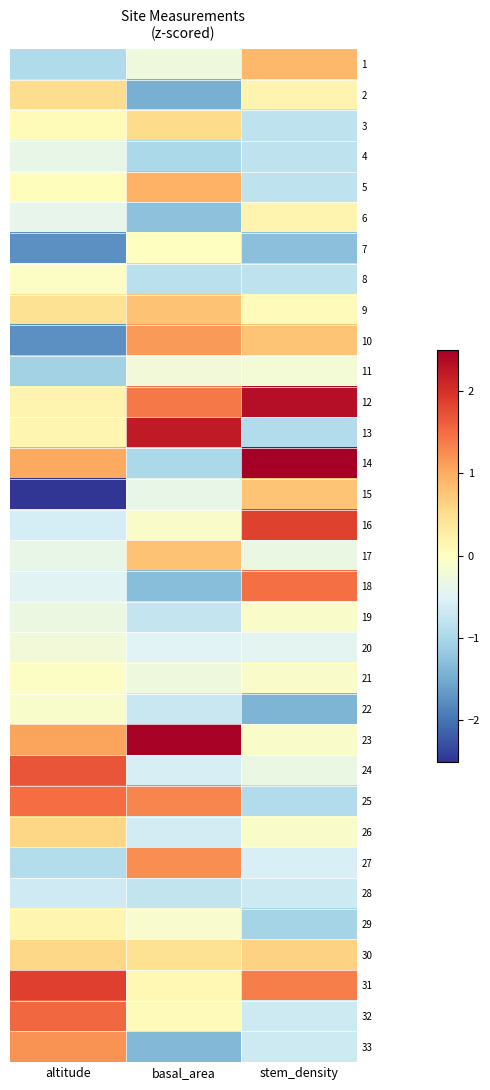

Reading left to right, what are all the values shown in this chart?

1: altitude=-0.9	basal_area=-0.3	stem_density=0.9
2: altitude=0.5	basal_area=-1.5	stem_density=0.2
3: altitude=0.1	basal_area=0.5	stem_density=-0.8
4: altitude=-0.4	basal_area=-1.0	stem_density=-0.8
5: altitude=0.0	basal_area=1.0	stem_density=-0.8
6: altitude=-0.4	basal_area=-1.3	stem_density=0.2
7: altitude=-1.8	basal_area=-0.0	stem_density=-1.3
8: altitude=-0.0	basal_area=-0.8	stem_density=-0.8
9: altitude=0.5	basal_area=0.8	stem_density=0.0
10: altitude=-1.8	basal_area=1.1	stem_density=0.8
11: altitude=-1.1	basal_area=-0.2	stem_density=-0.2
12: altitude=0.2	basal_area=1.4	stem_density=2.3
13: altitude=0.2	basal_area=2.2	stem_density=-0.9
14: altitude=1.0	basal_area=-1.0	stem_density=2.6
15: altitude=-2.6	basal_area=-0.4	stem_density=0.8
16: altitude=-0.6	basal_area=-0.1	stem_density=1.8
17: altitude=-0.4	basal_area=0.8	stem_density=-0.3
18: altitude=-0.5	basal_area=-1.3	stem_density=1.5
19: altitude=-0.3	basal_area=-0.7	stem_density=-0.1
20: altitude=-0.2	basal_area=-0.5	stem_density=-0.4
21: altitude=-0.1	basal_area=-0.3	stem_density=-0.1
22: altitude=-0.1	basal_area=-0.7	stem_density=-1.4
23: altitude=1.1	basal_area=2.5	stem_density=-0.1
24: altitude=1.7	basal_area=-0.6	stem_density=-0.3
25: altitude=1.5	basal_area=1.3	stem_density=-0.9
26: altitude=0.6	basal_area=-0.6	stem_density=-0.1
27: altitude=-0.9	basal_area=1.2	stem_density=-0.6
28: altitude=-0.7	basal_area=-0.8	stem_density=-0.7
29: altitude=0.1	basal_area=-0.1	stem_density=-1.0
30: altitude=0.6	basal_area=0.5	stem_density=0.6
31: altitude=1.9	basal_area=0.1	stem_density=1.4
32: altitude=1.5	basal_area=0.0	stem_density=-0.7
33: altitude=1.2	basal_area=-1.3	stem_density=-0.7